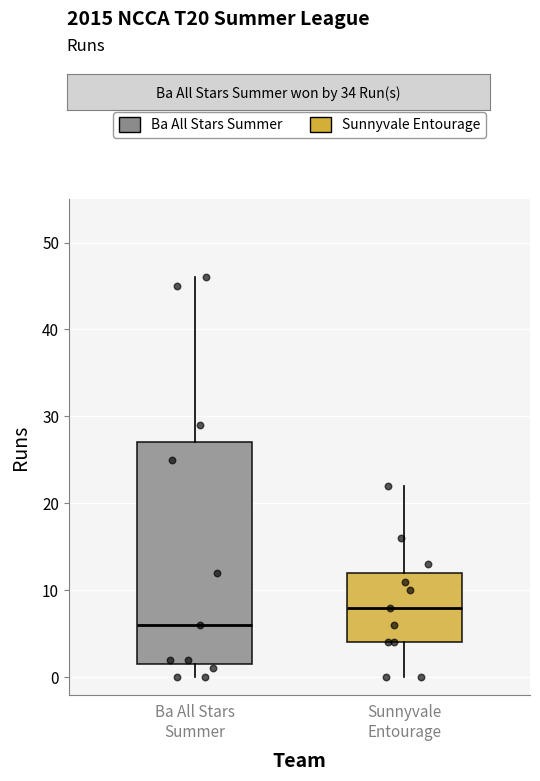

Reading left to right, transcribe this box plot: for each box, give where its median line is, the range the box spans, and where its two whiskers end, as read against the y-axis. The values are not printed on the chart, so give them approximately, as read against the axis.

Ba All Stars Summer: median 6, box 2 to 27, whiskers 0 to 46
Sunnyvale Entourage: median 8, box 4 to 12, whiskers 0 to 22